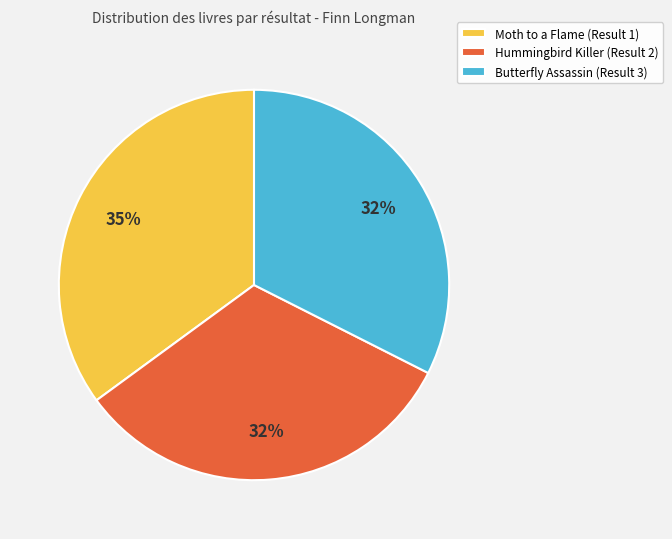

Is it true that Moth to a Flame (Result 1) is 48% of the pie?

False